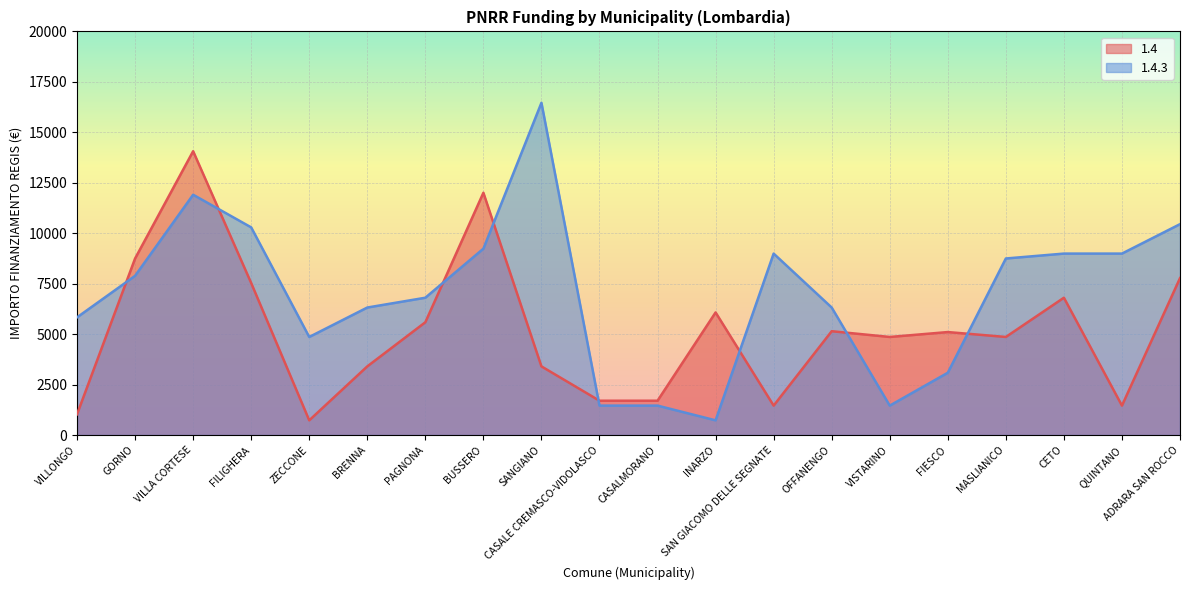

Reading left to right, what are all the values shown in this chart?

1.4: VILLONGO=1029	GORNO=8748	VILLA CORTESE=14063	FILIGHERA=7533	ZECCONE=729	BRENNA=3402	PAGNONA=5589	BUSSERO=12005	SANGIANO=3402	CASALE CREMASCO-VIDOLASCO=1701	CASALMORANO=1701	INARZO=6075	SAN GIACOMO DELLE SEGNATE=1458	OFFANENGO=5145	VISTARINO=4860	FIESCO=5103	MASLIANICO=4860	CETO=6804	QUINTANO=1458	ADRARA SAN ROCCO=7776
1.4.3: VILLONGO=5831	GORNO=7889	VILLA CORTESE=11907	FILIGHERA=10290	ZECCONE=4860	BRENNA=6318	PAGNONA=6804	BUSSERO=9234	SANGIANO=16464	CASALE CREMASCO-VIDOLASCO=1458	CASALMORANO=1458	INARZO=729	SAN GIACOMO DELLE SEGNATE=8991	OFFANENGO=6318	VISTARINO=1458	FIESCO=3087	MASLIANICO=8748	CETO=8991	QUINTANO=8991	ADRARA SAN ROCCO=10449